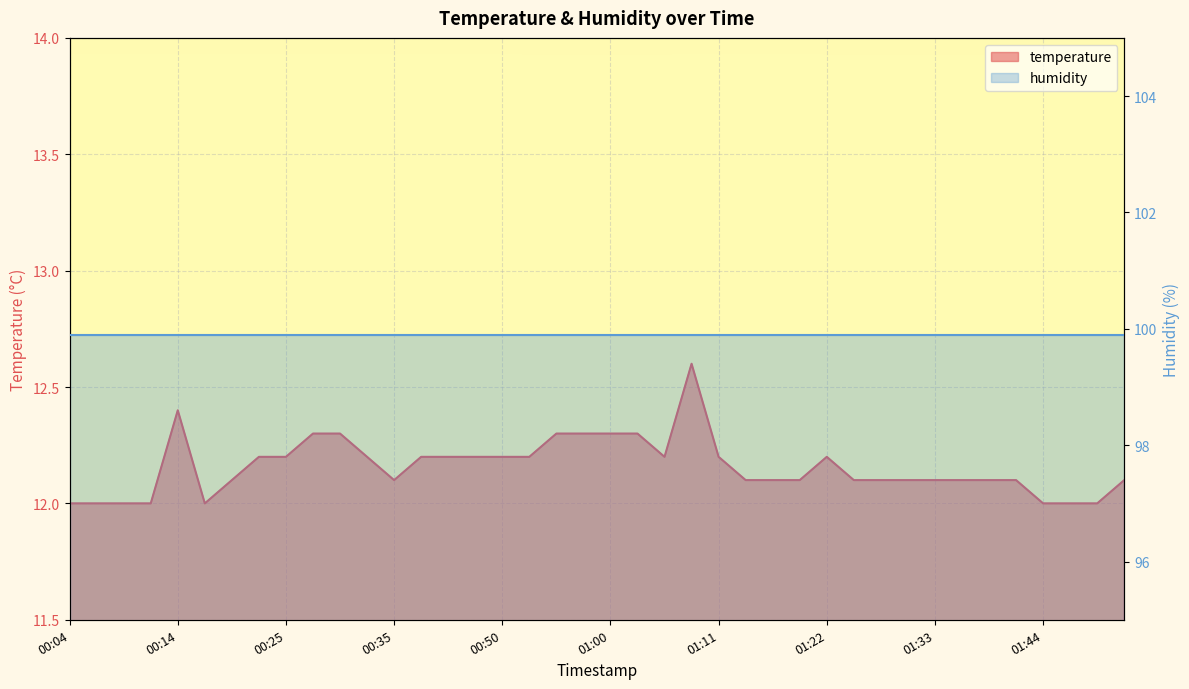

Is it true that the value at 00:06 is 12.0?

True